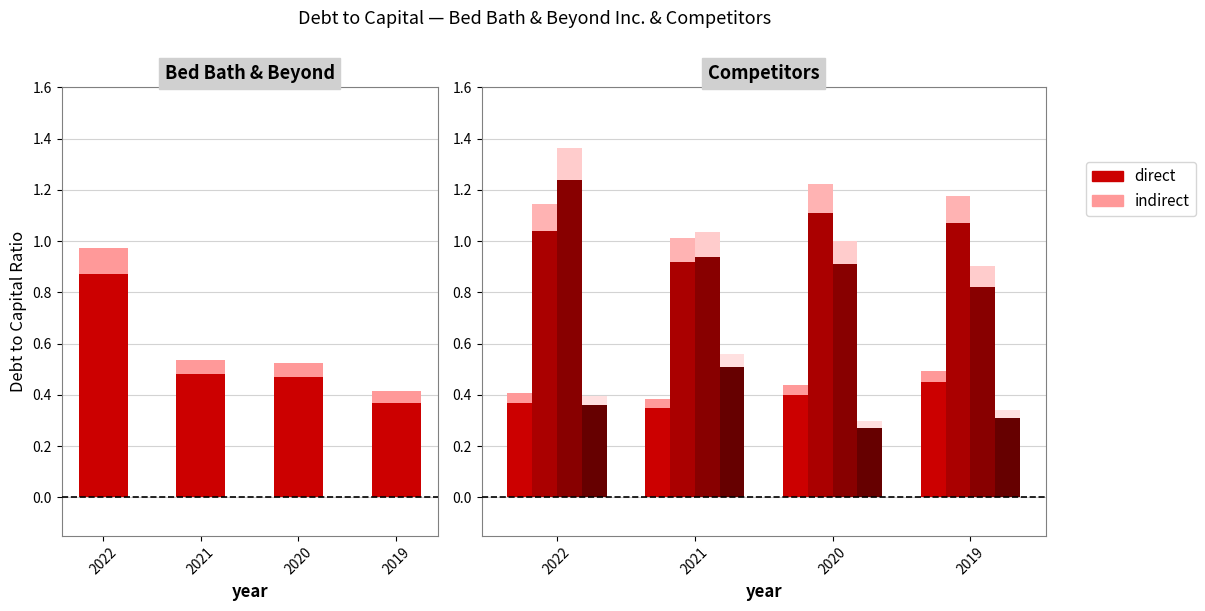

At which label is Amazon.com Inc. closest to 0?

2021